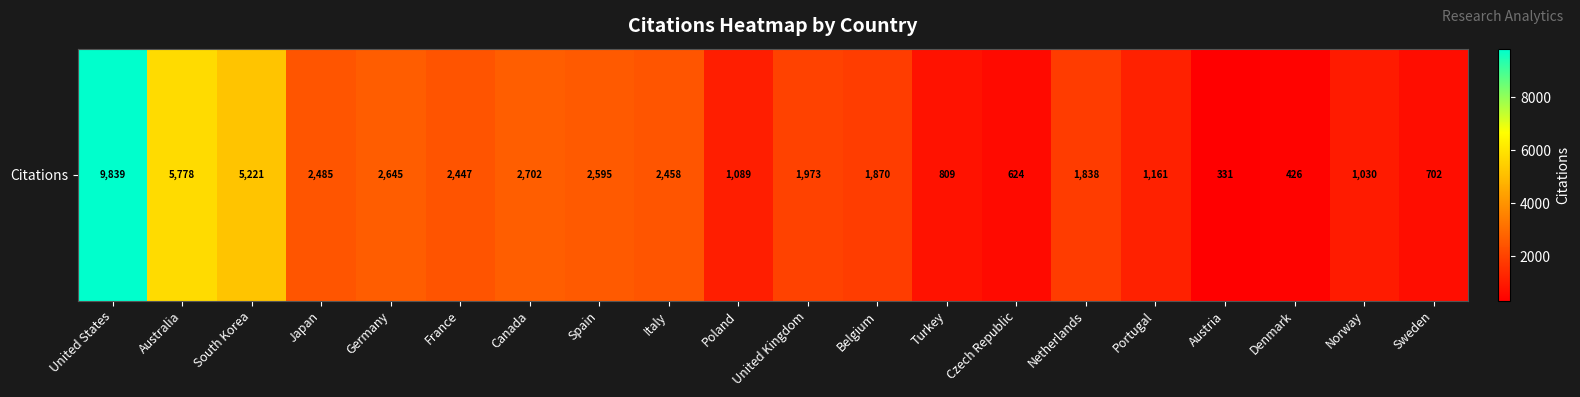

Reading right to left, transcribe all the data shown in this chart.

Sweden=702	Norway=1030	Denmark=426	Austria=331	Portugal=1161	Netherlands=1838	Czech Republic=624	Turkey=809	Belgium=1870	United Kingdom=1973	Poland=1089	Italy=2458	Spain=2595	Canada=2702	France=2447	Germany=2645	Japan=2485	South Korea=5221	Australia=5778	United States=9839